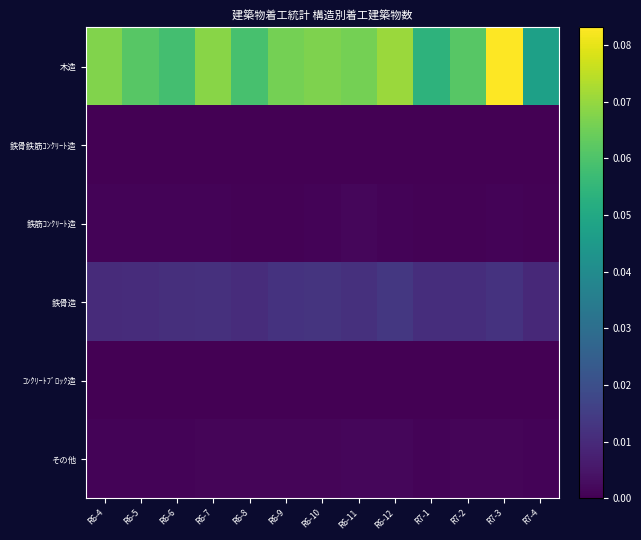

Which series changed the most between R6-7 and R7-2?

木造